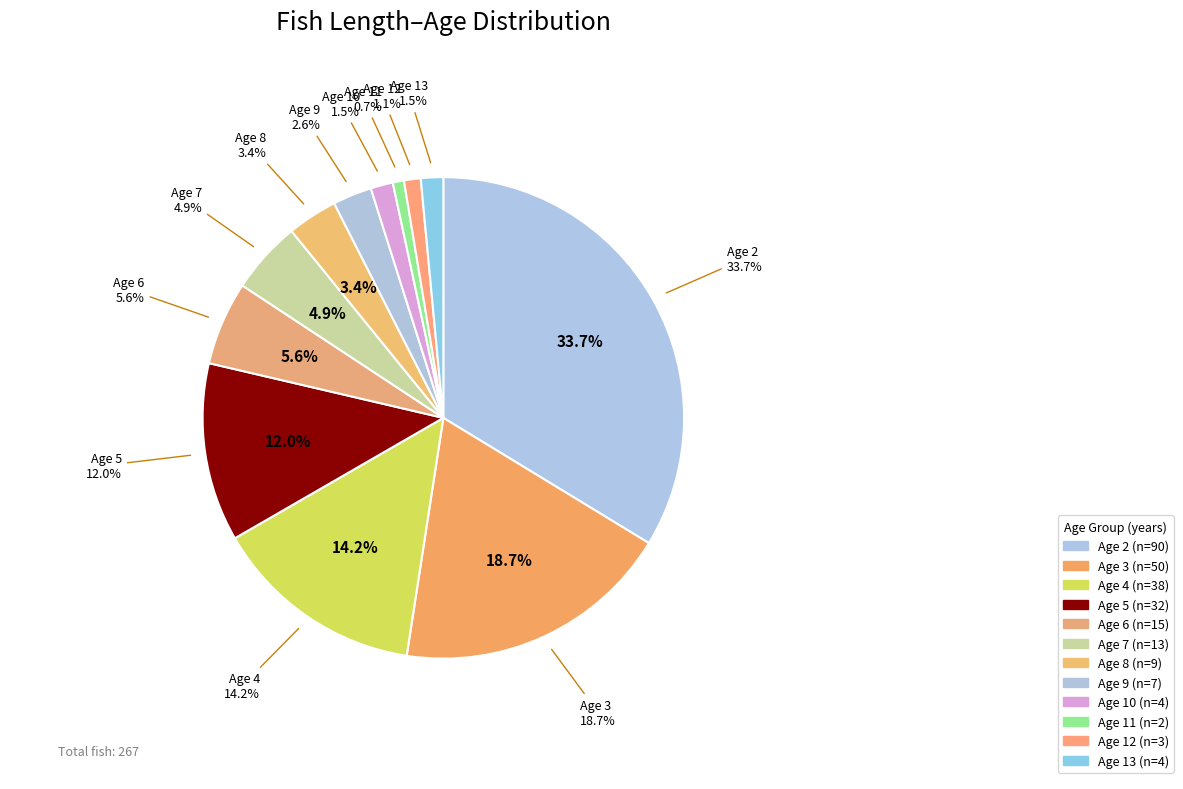

Count the number of slices in the pie.

12